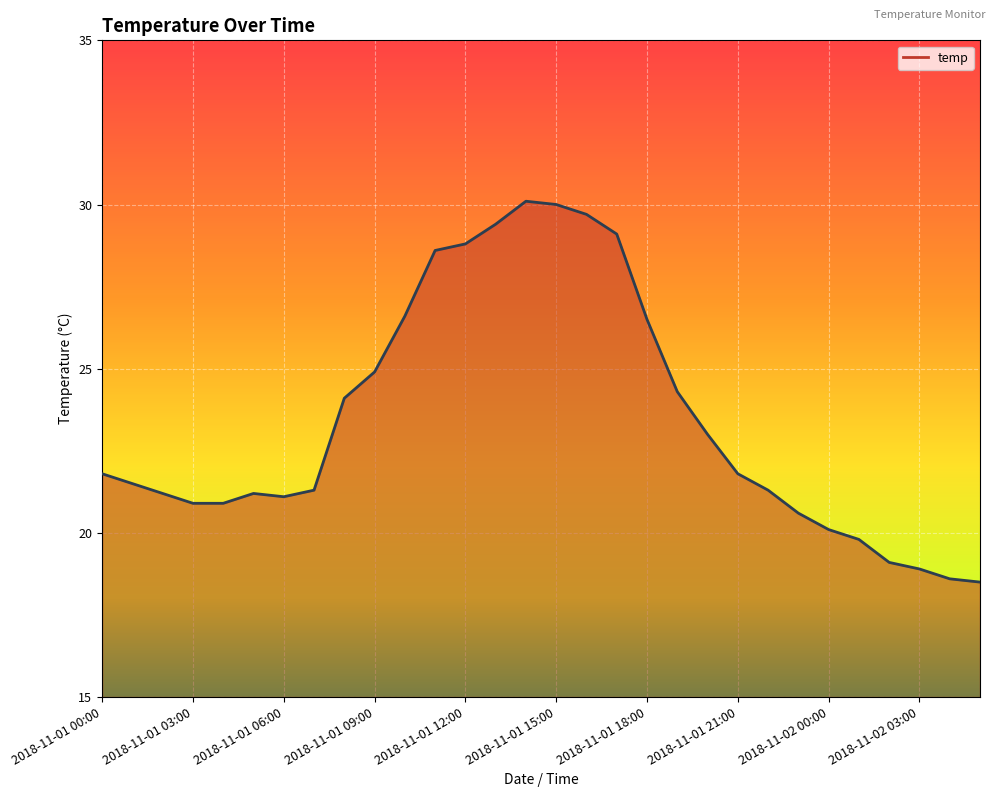

What is the smallest value displayed?

18.5